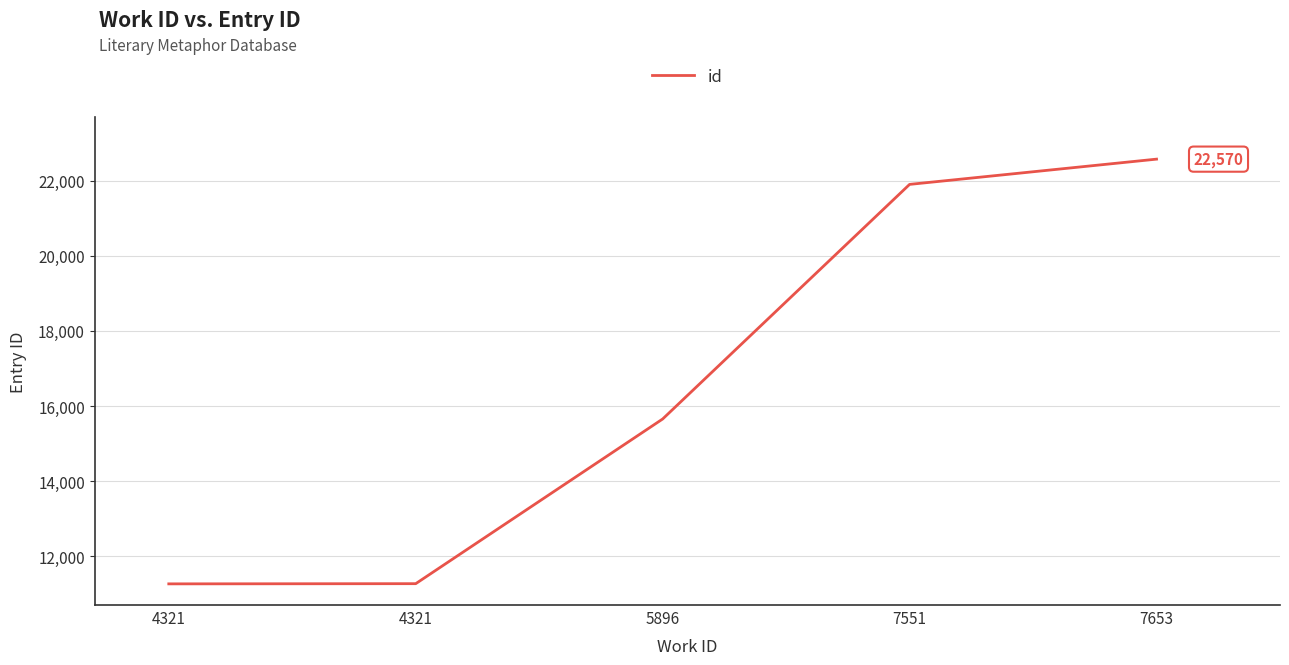

List the labels in order of value, smallest first.

4321, 4321, 5896, 7551, 7653